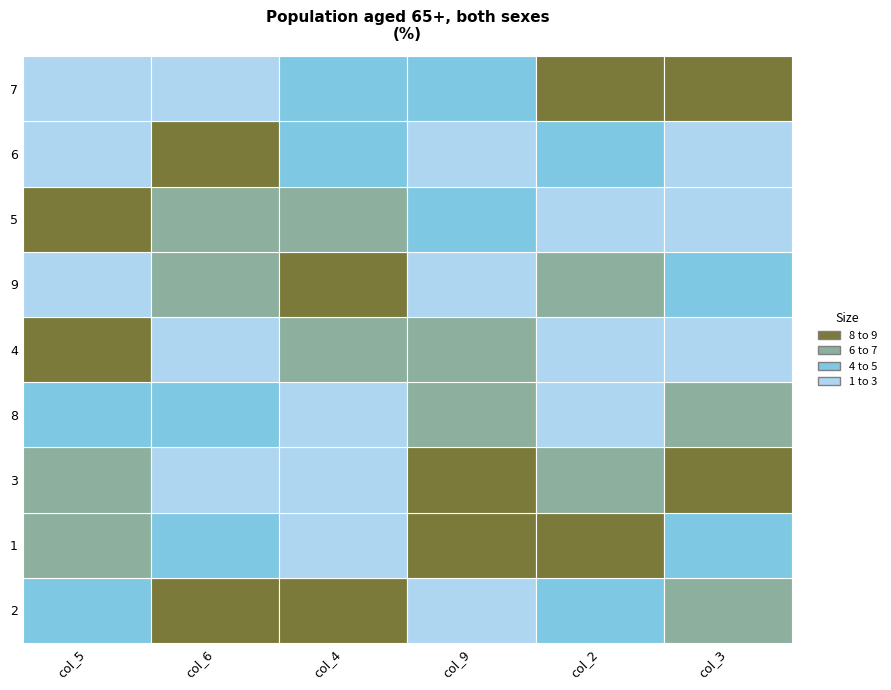

What is the sum of the col_3 values at 8 and 6?

8